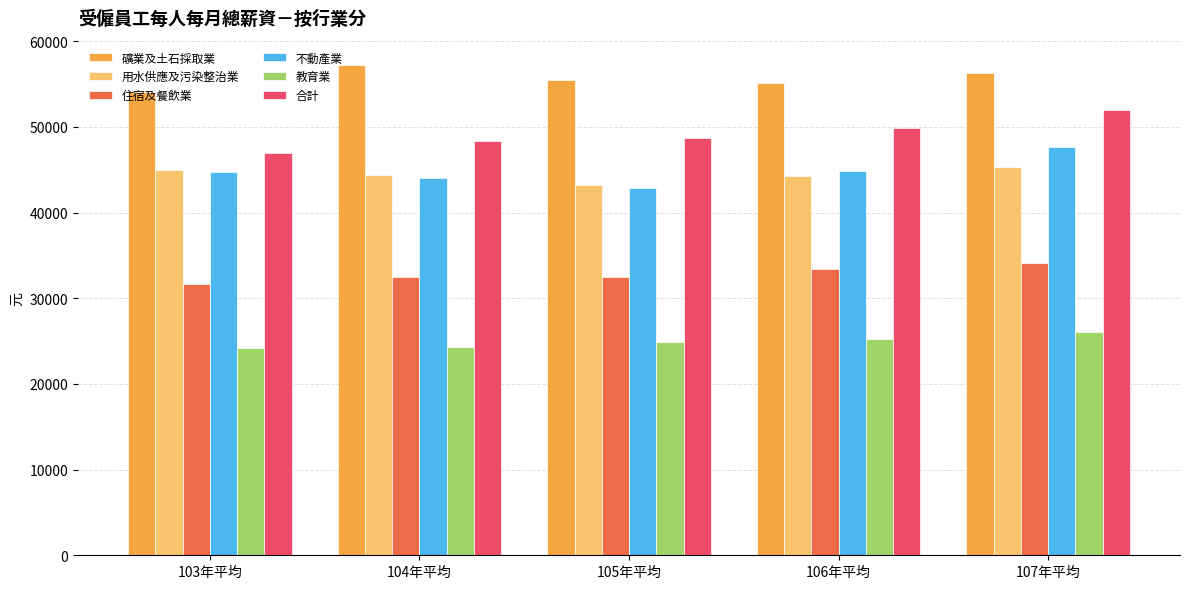

At how many categories does at least one series exceed 41197?

5